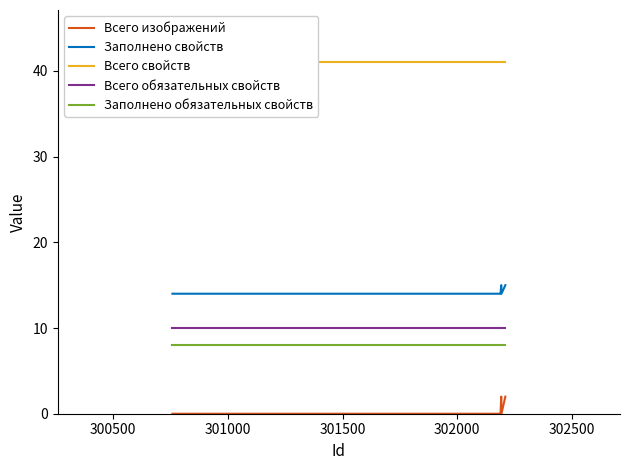

True or false: Всего изображений and Всего обязательных свойств cross at least once.

False